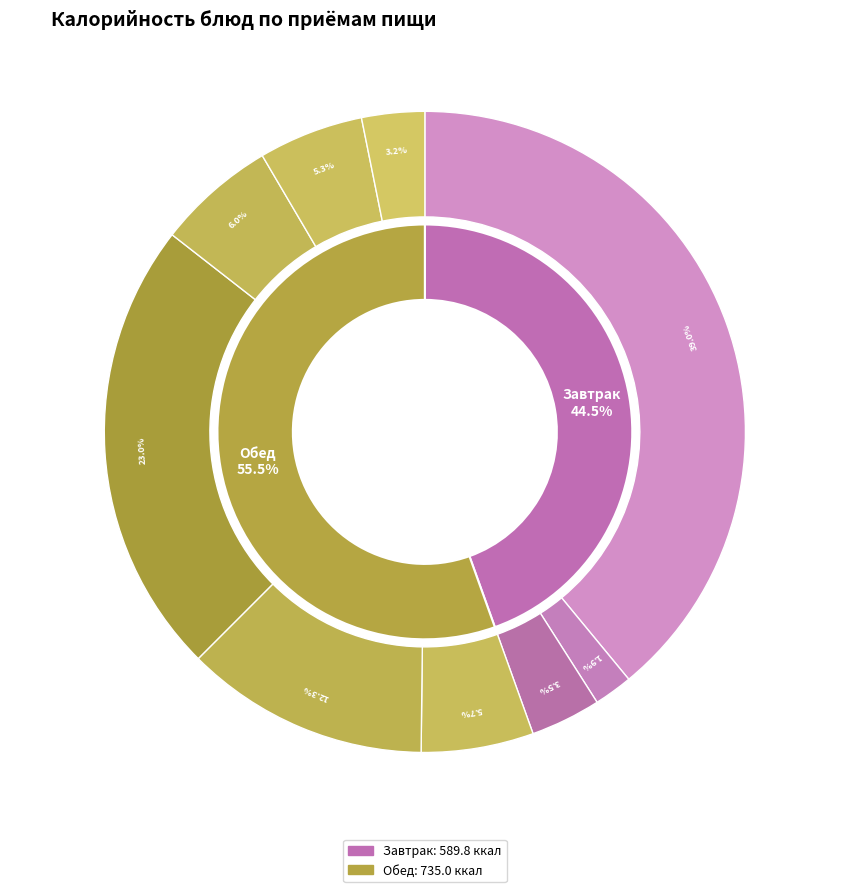

What percentage is the фрукты (яблоко) slice, to the nearest percent?

4%